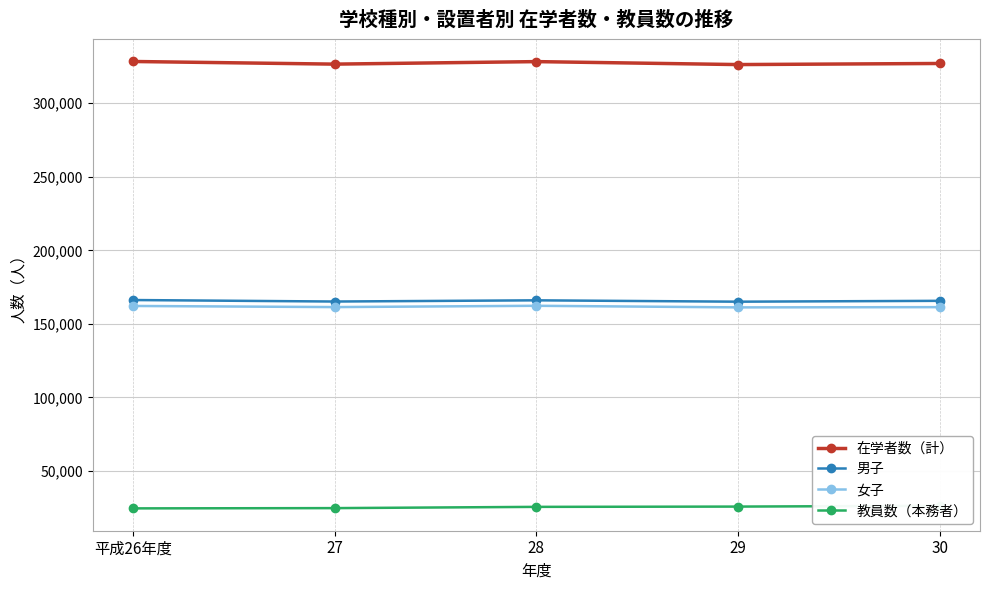

What is the smallest value displayed?

24557